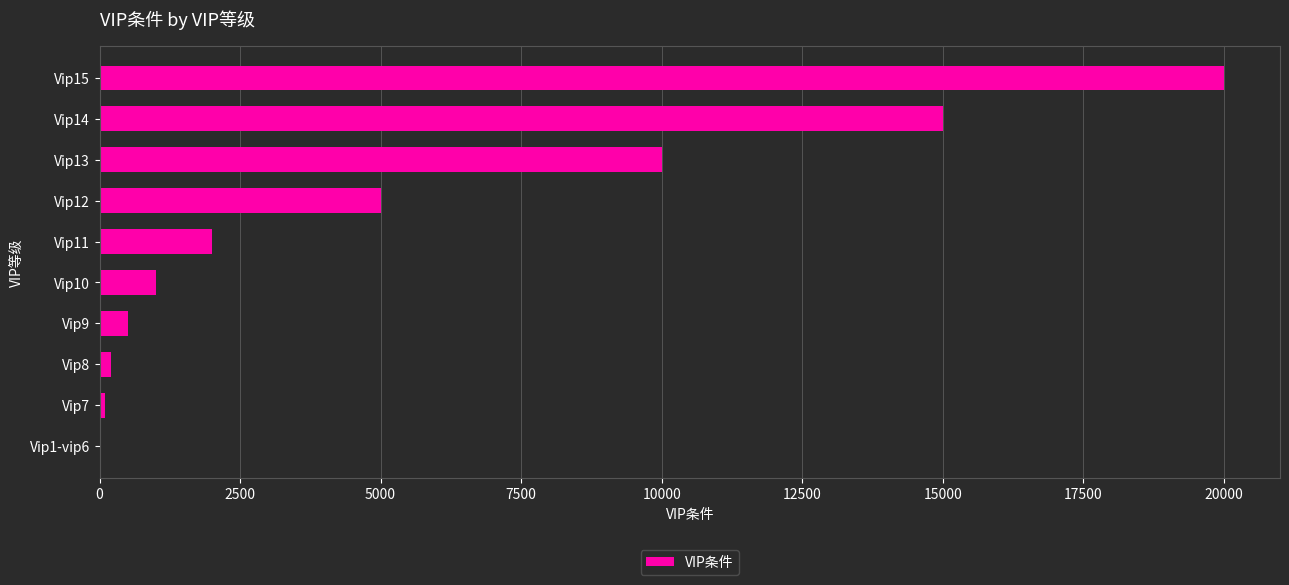

What is the change in value from Vip10 to Vip15?

+19000